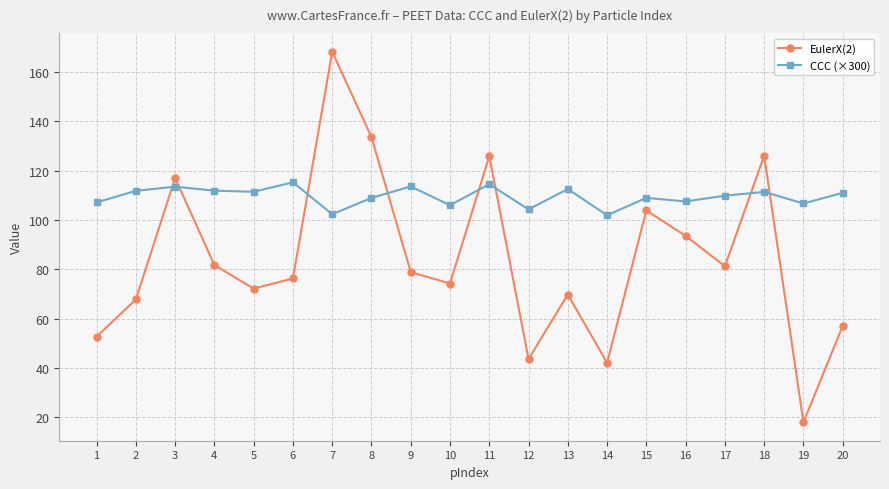

At 3, list the series in order from smallest to largest.

CCC (×300), EulerX(2)